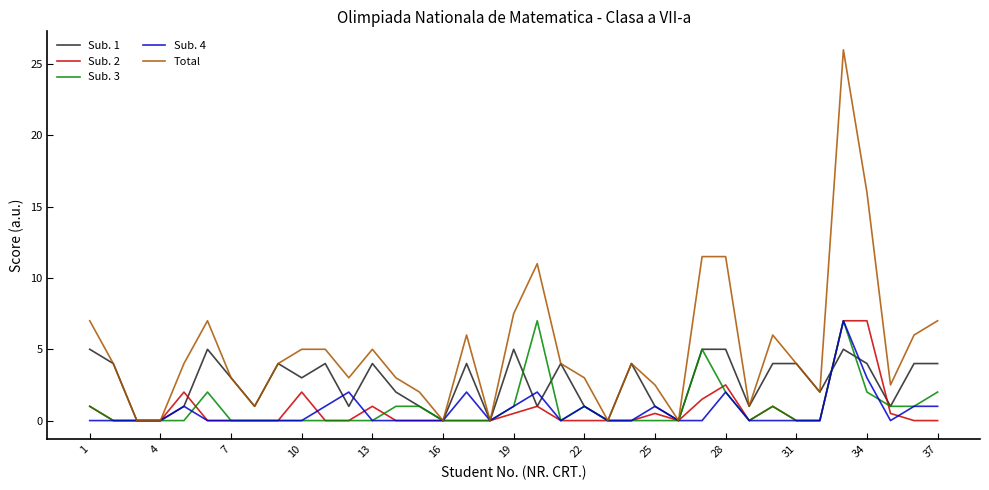

What is the maximum value shown in the chart?

26.0